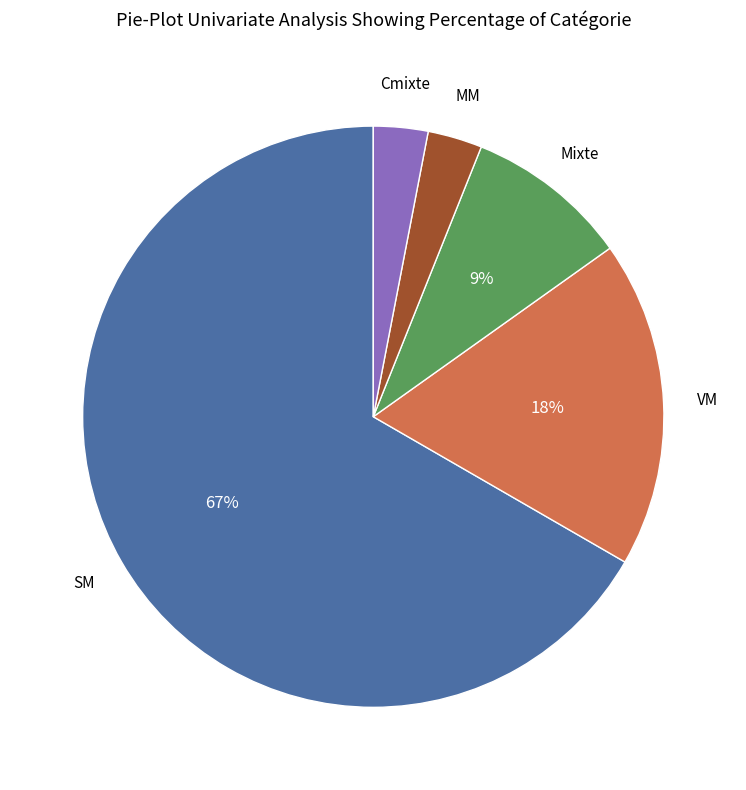

Do Cmixte and VM together represent more than half of the pie?

No